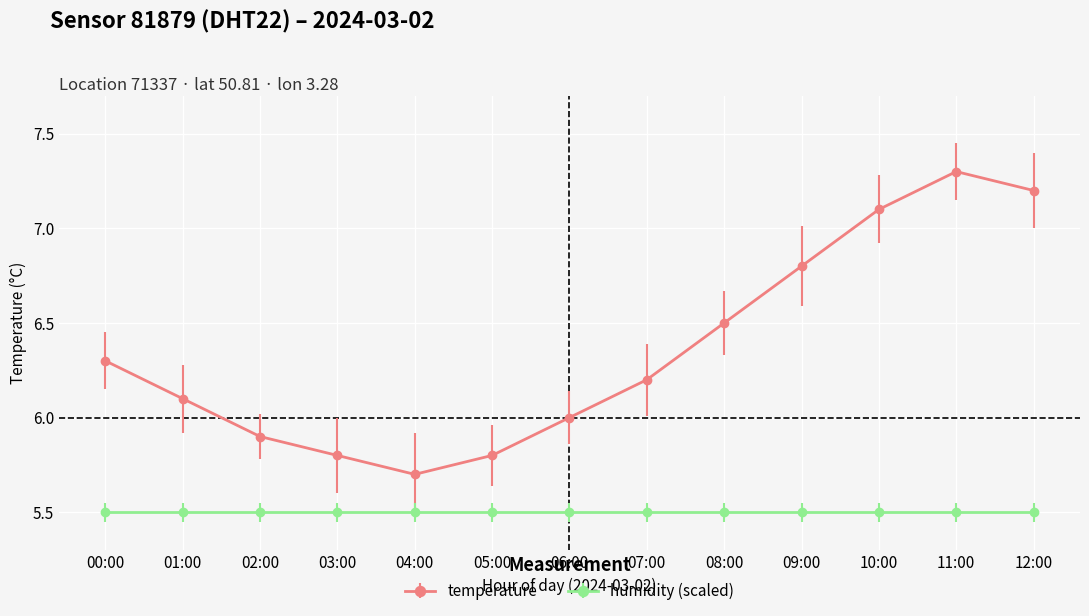

What is the difference between the highest and lowest values at 01:00?

0.6